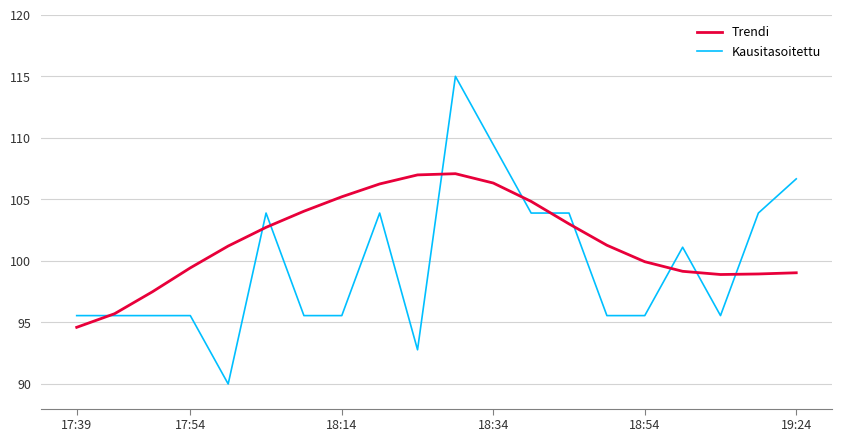

List the series in order of their overall mean, lowest first.

Kausitasoitettu, Trendi